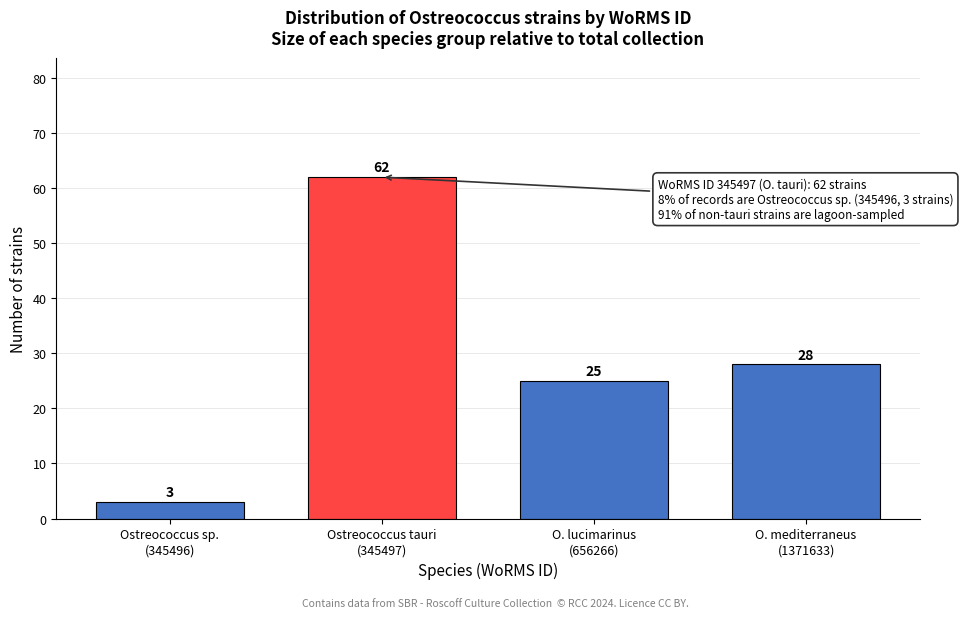

Reading left to right, transcribe all the data shown in this chart.

3	62	25	28